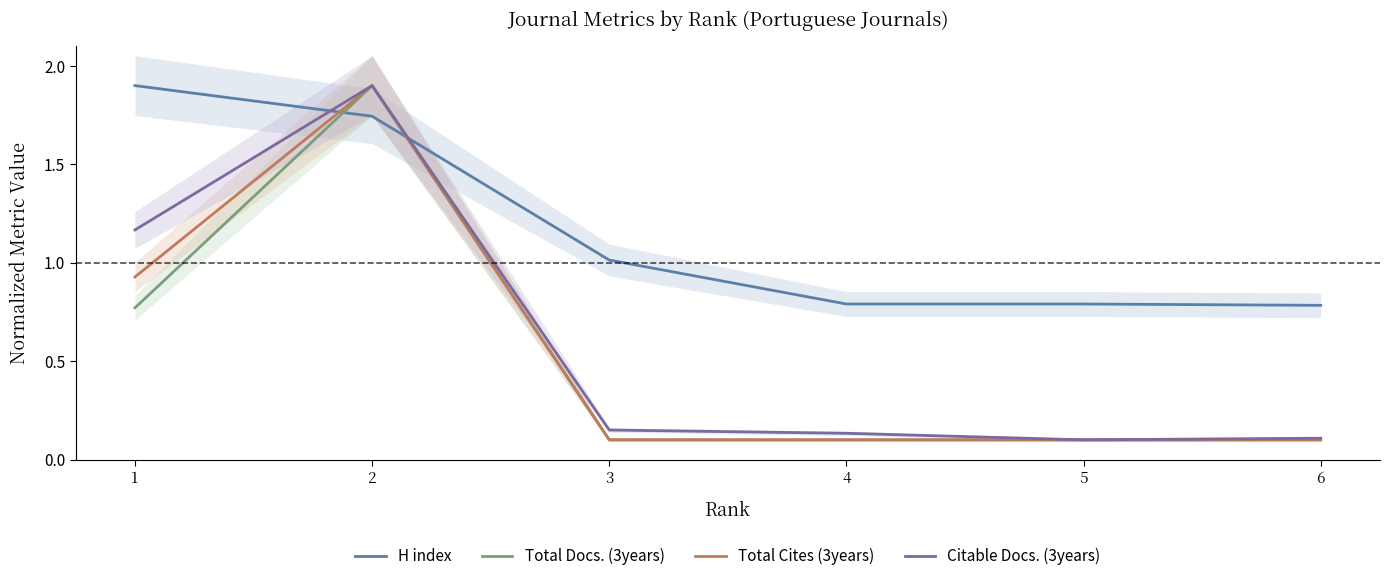

What is the spread (max minus min) of values at 3?

0.9